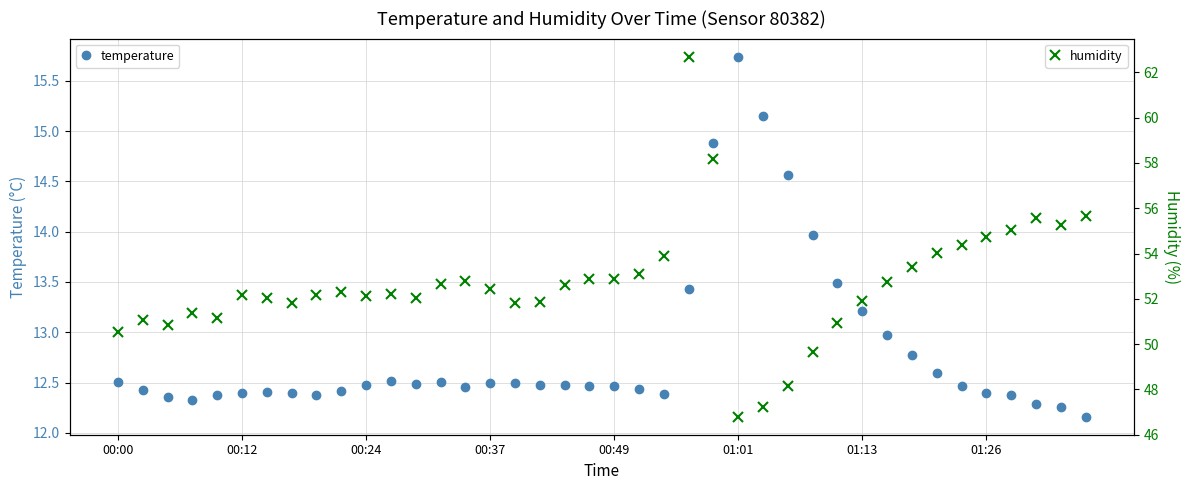

What is the greatest value displayed?

62.7